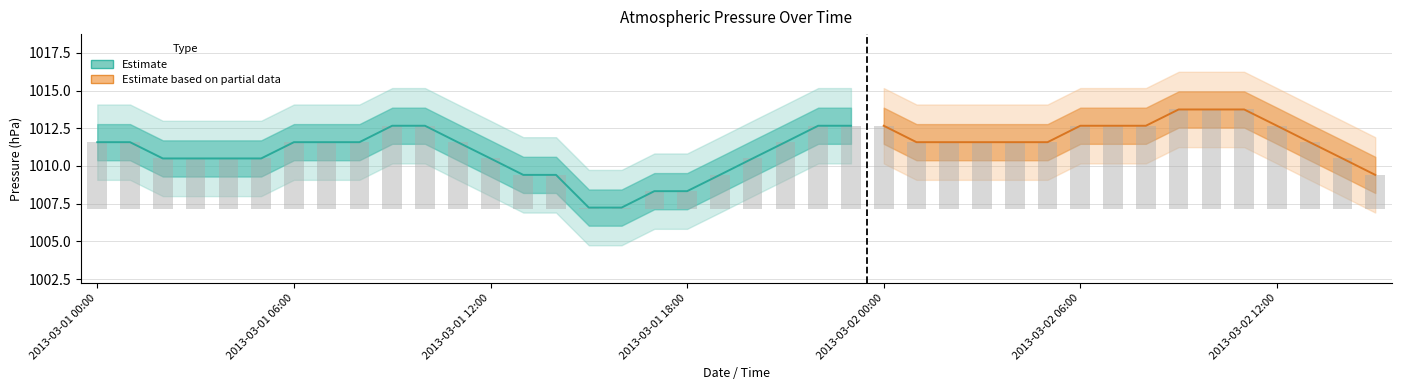

The value at 2013-03-02 11:00 is 2.8. True or false?

False